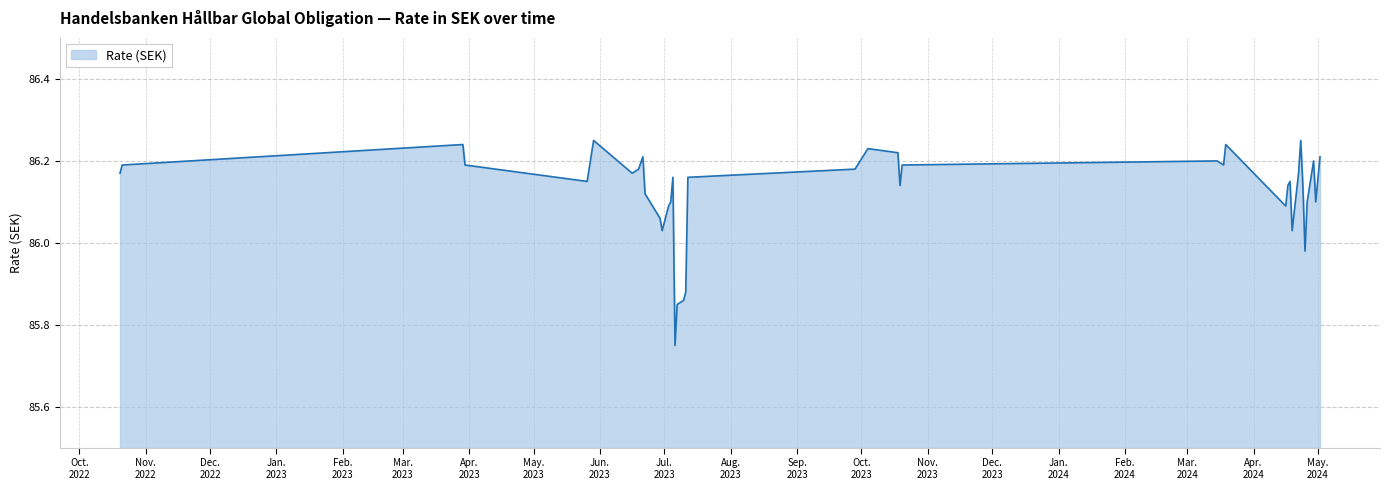

What is the label of the 15th point from the right?

28.09.2023